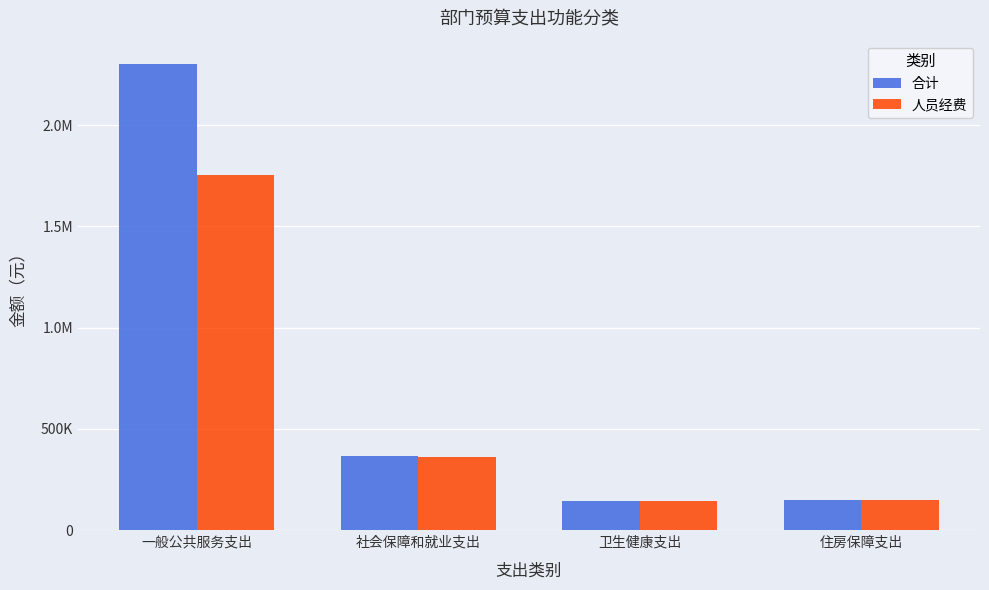

At how many categories does at least one series exceed 1157703?

1